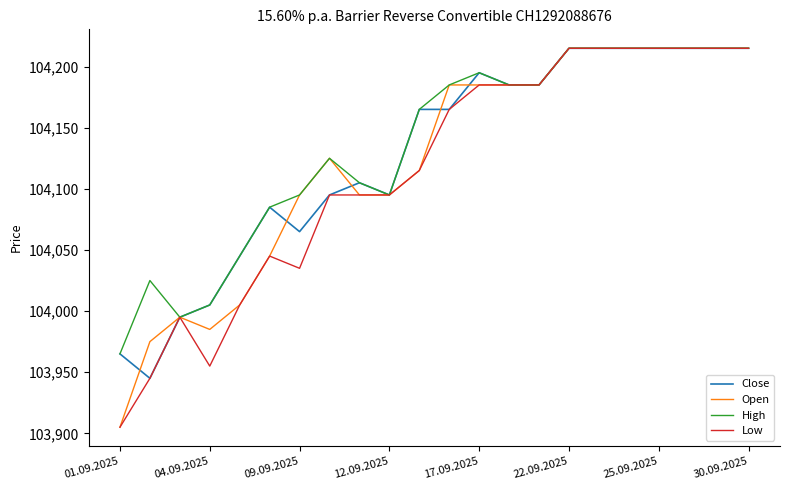

What is the average value of the Close series?

104127